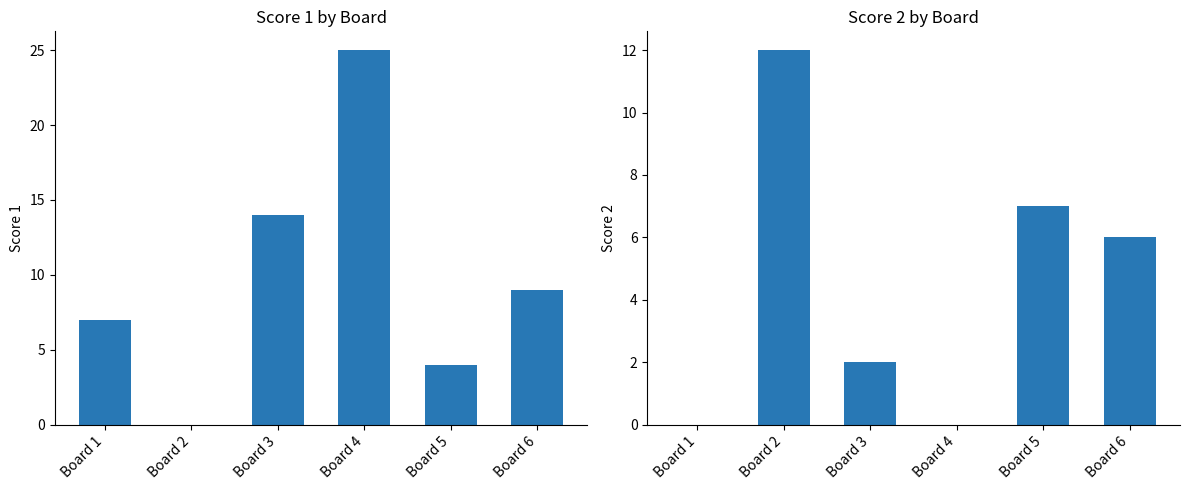

Is the value of Score 2 at Board 5 greater than the value of Score 1 at Board 6?

No